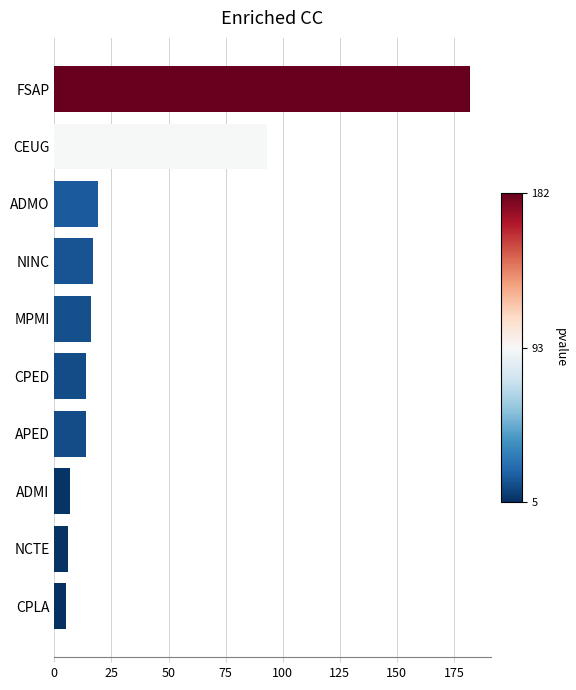

The chart shows a value of 182 at FSAP. True or false?

True